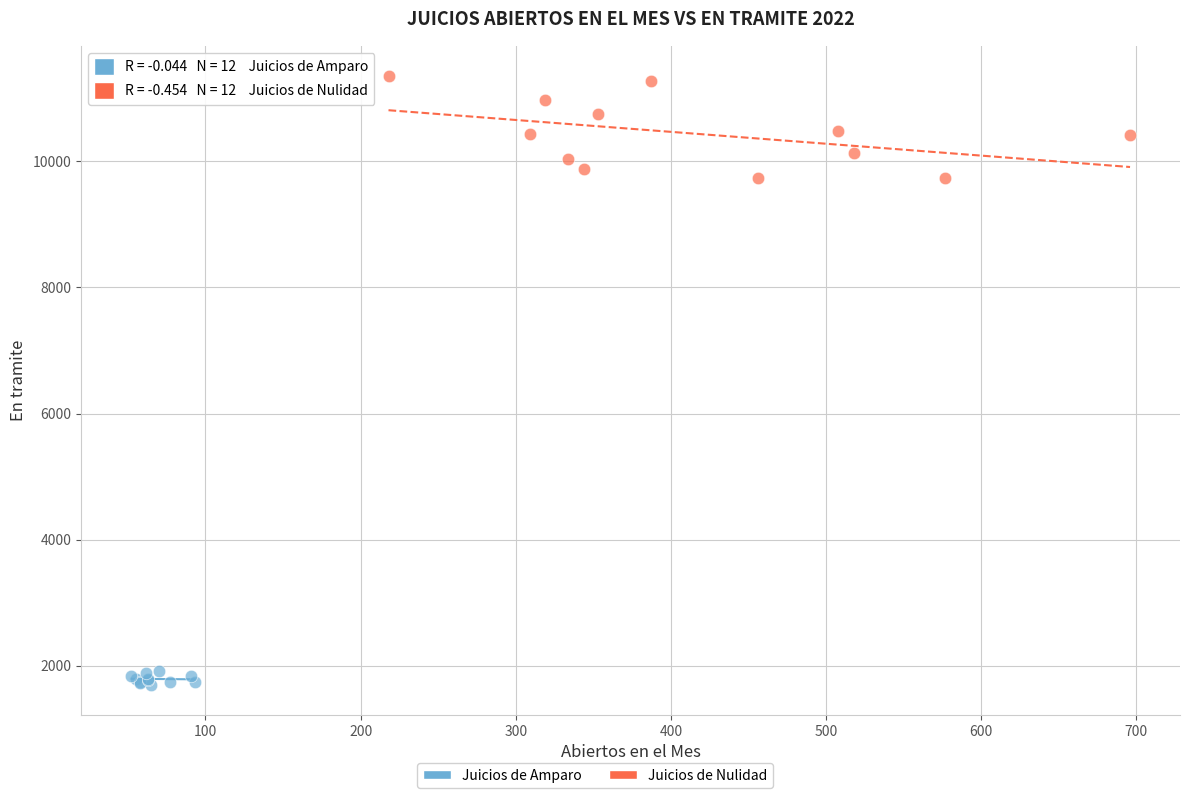

Which series reaches the maximum Y coordinate?

Juicios de Nulidad